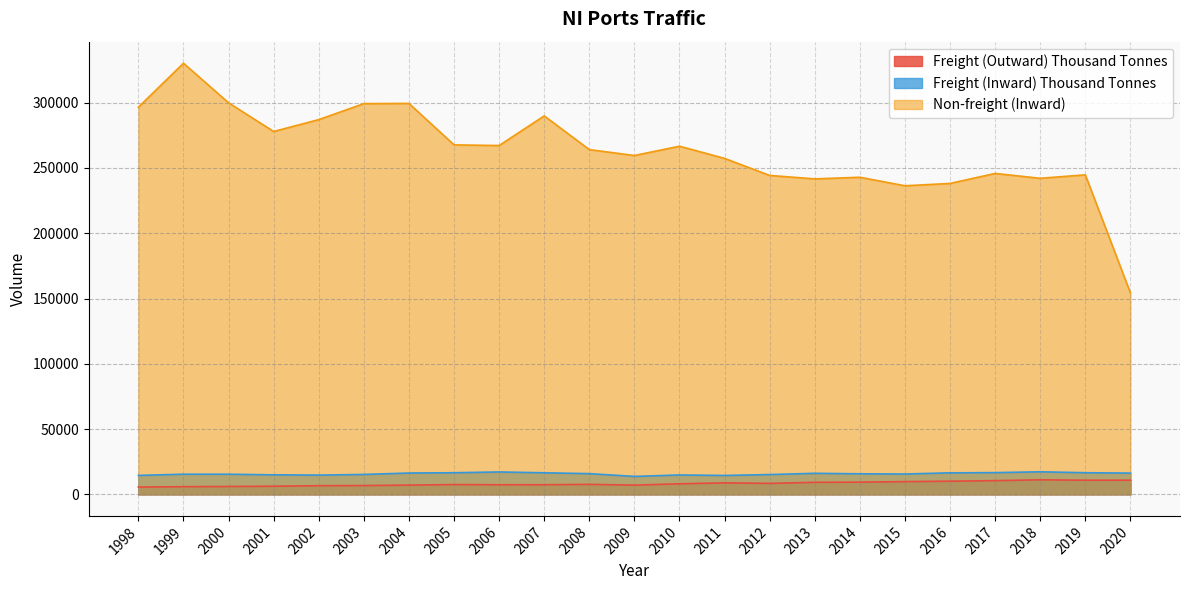

True or false: Non-freight (Inward) and Freight (Outward) Thousand Tonnes cross at least once.

False